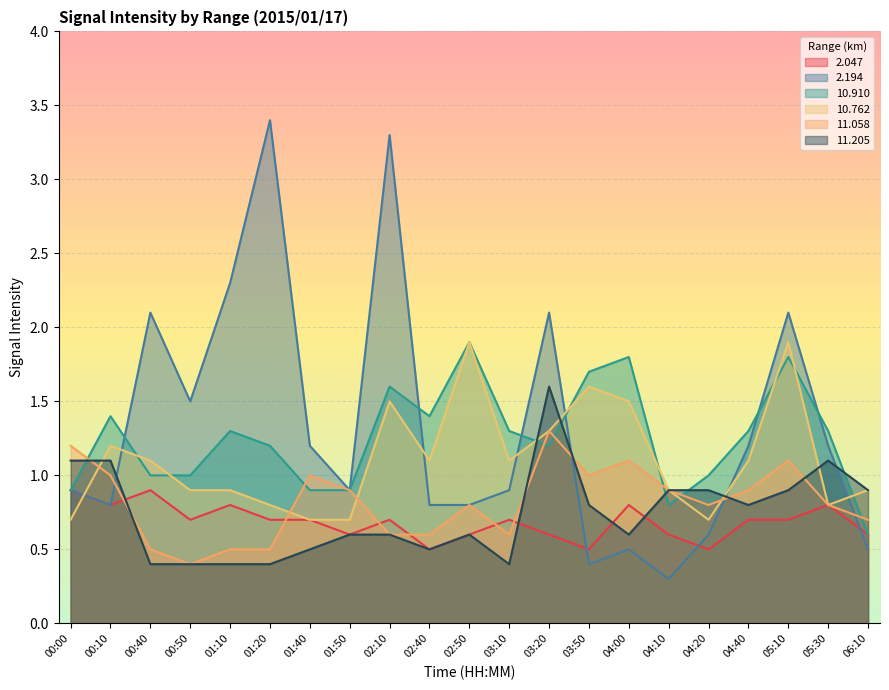

True or false: 10.762 and 11.205 cross at least once.

True